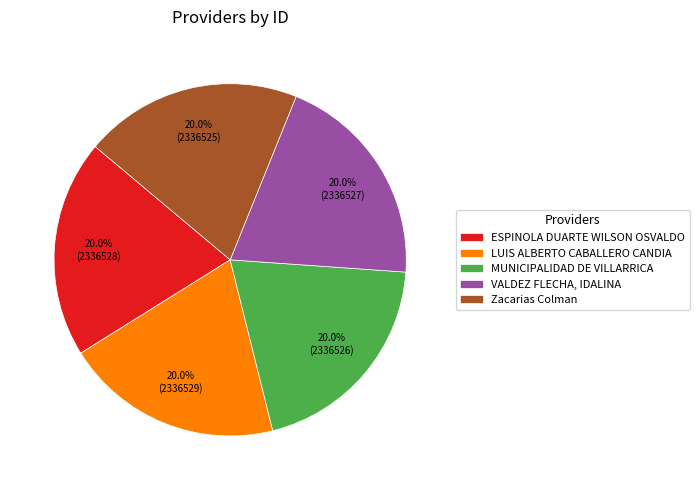

How many segments does this pie chart have?

5